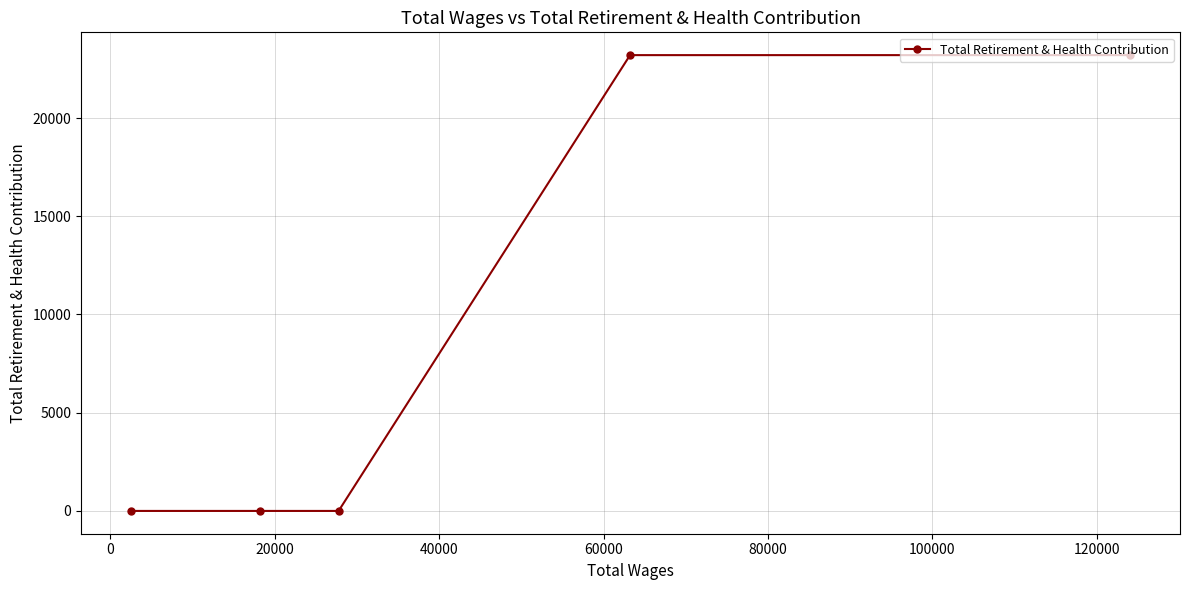

Reading left to right, transcribe all the data shown in this chart.

0	0	0	23201	23201